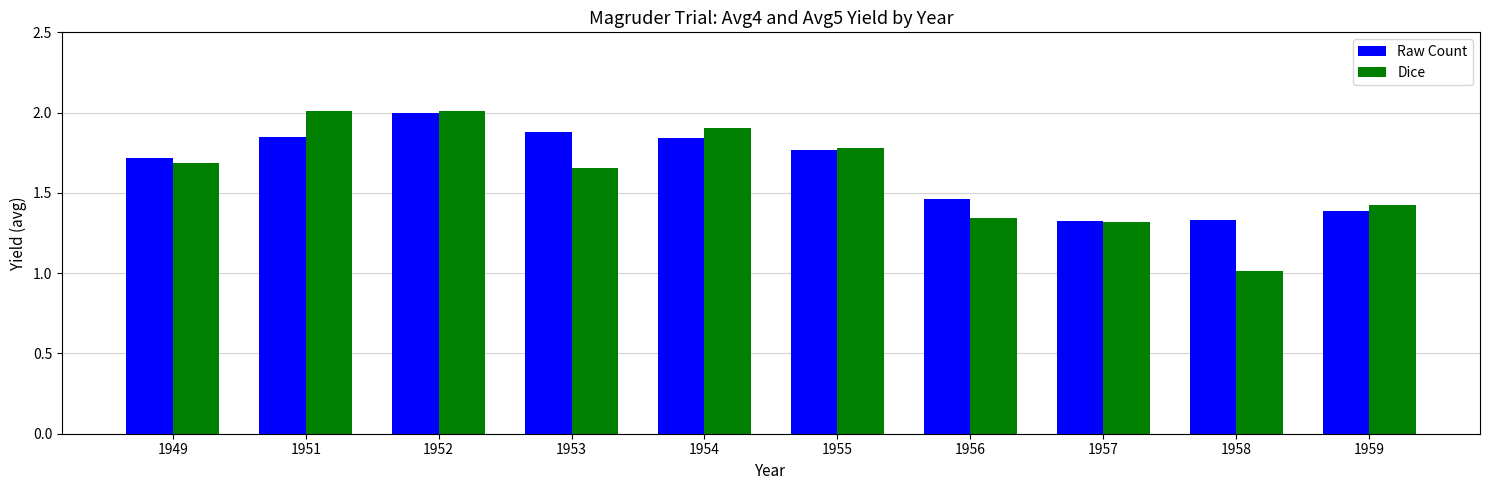

Is it true that Raw Count equals 1.9 at 1953?

True